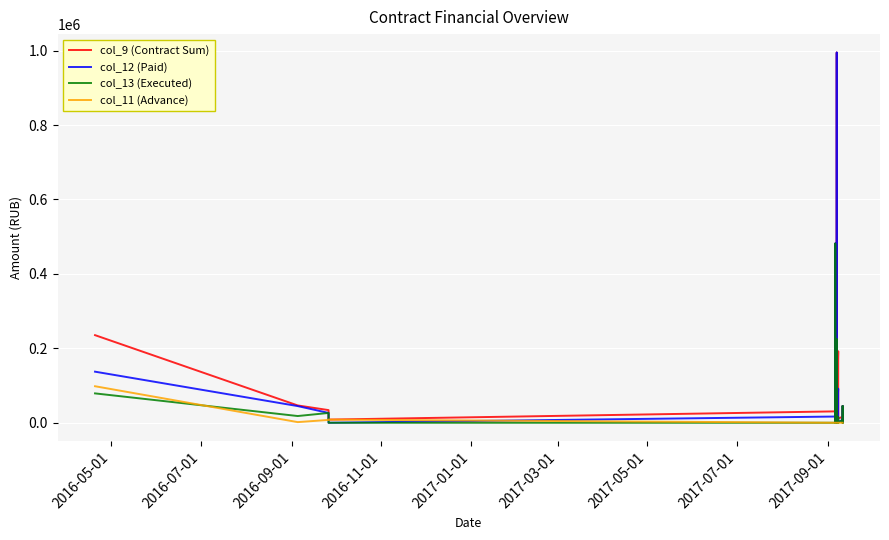

Is the value of col_11 (Advance) at 17 greater than the value of col_13 (Executed) at 22?

No